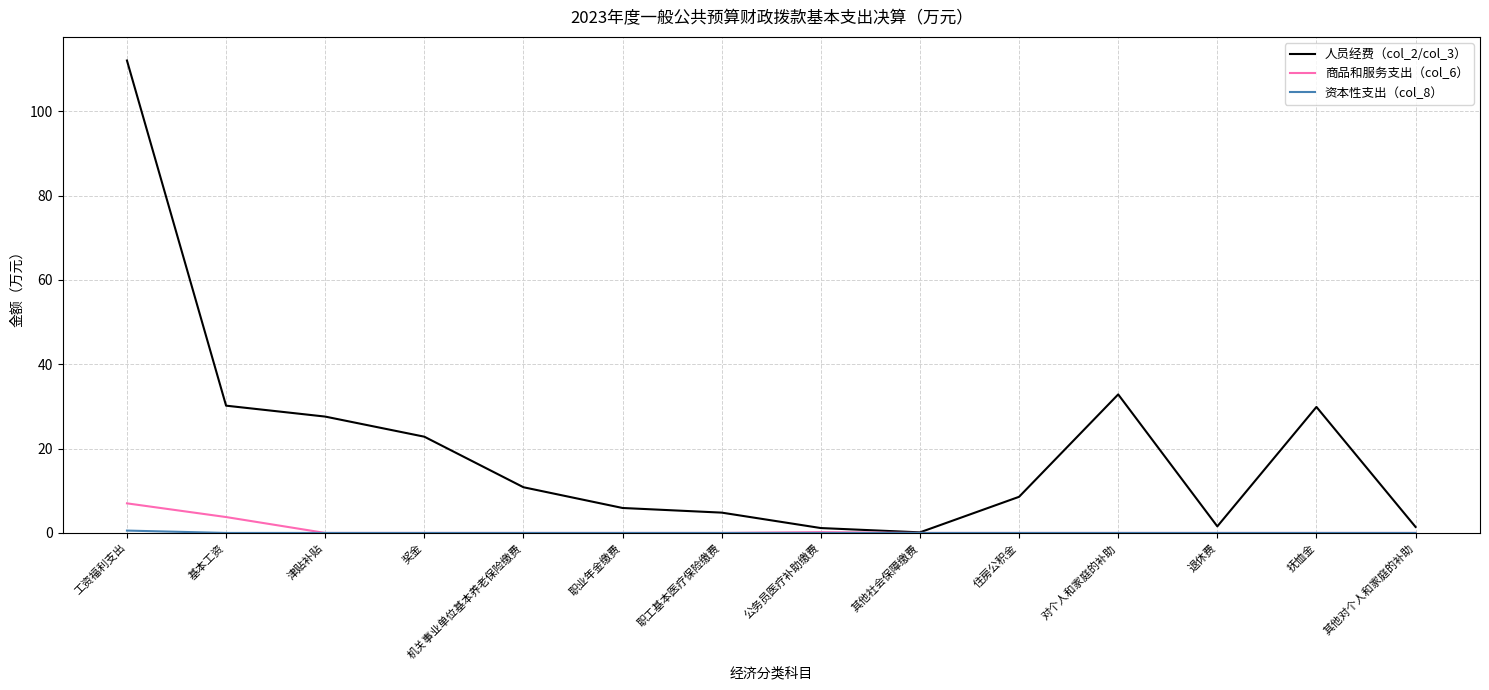

Which series has the largest range (max minus min)?

人员经费（col_2/col_3）